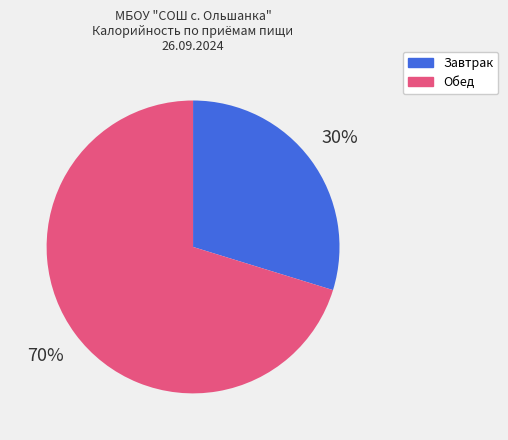

To the nearest percent, what is the average slice percentage?

50%